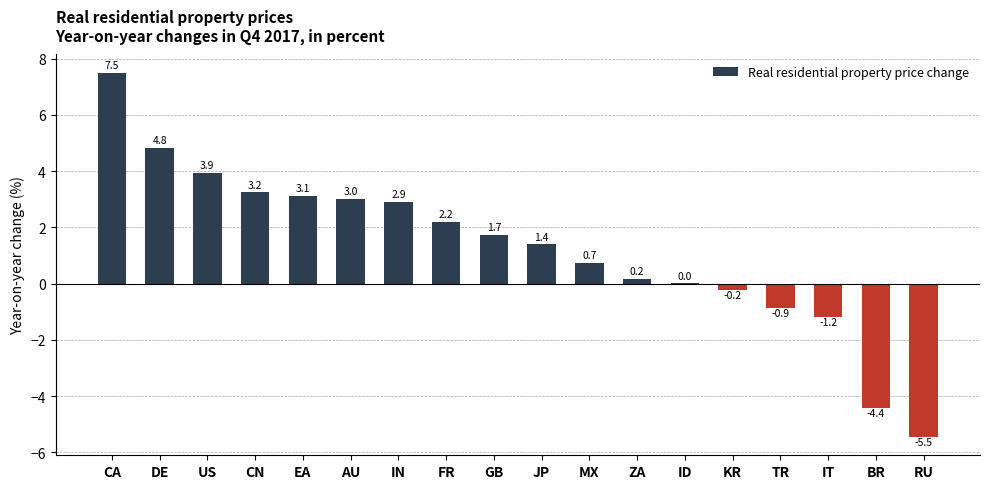

Does the chart contain stacked bars?

No